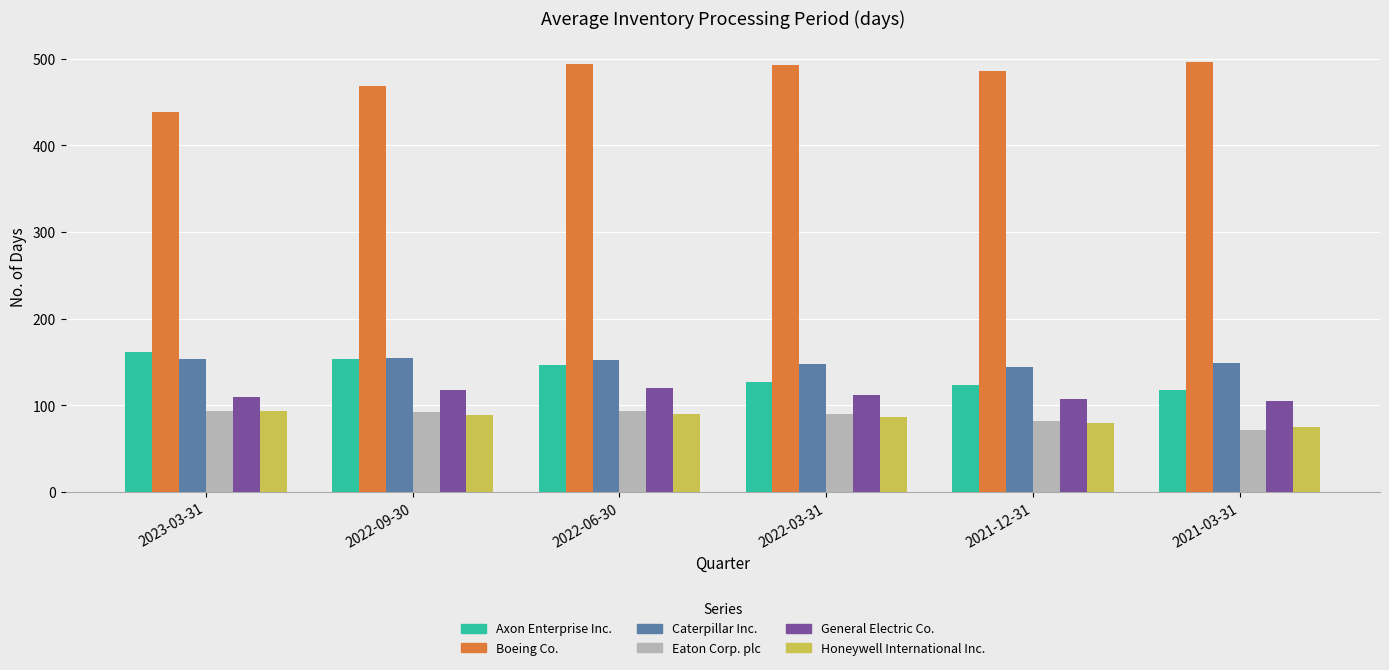

Read the Caterpillar Inc. value at 2022-03-31, to the nearest 10.

150